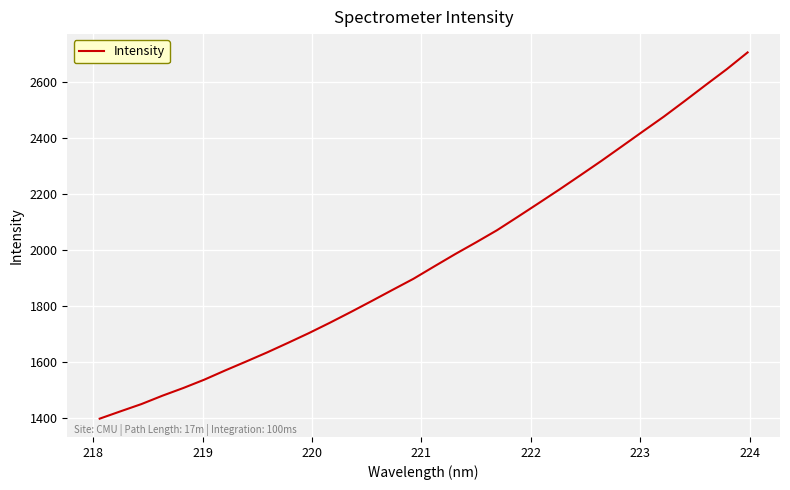

Reading left to right, extract all data points from this chart.

1396.8	1423.1	1449.0	1478.8	1506.4	1536.1	1569.1	1600.9	1633.3	1667.5	1702.4	1739.2	1777.5	1816.8	1856.8	1896.3	1940.7	1984.6	2026.7	2069.8	2118.0	2166.8	2216.0	2266.6	2317.7	2370.5	2423.6	2476.3	2532.2	2589.0	2645.0	2705.0